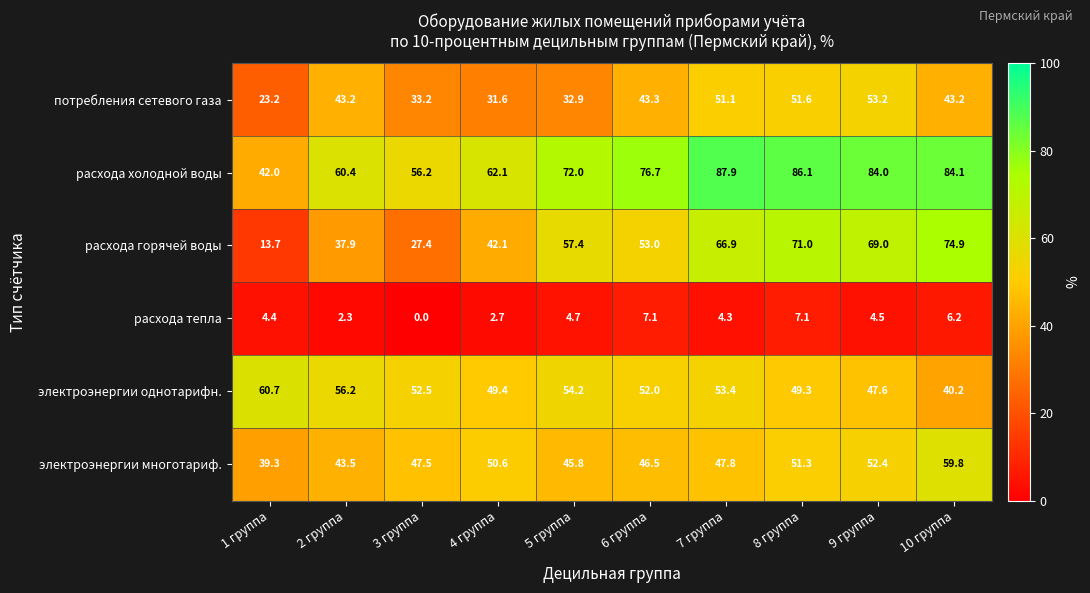

Which series has the widest spread of values?

расхода горячей воды